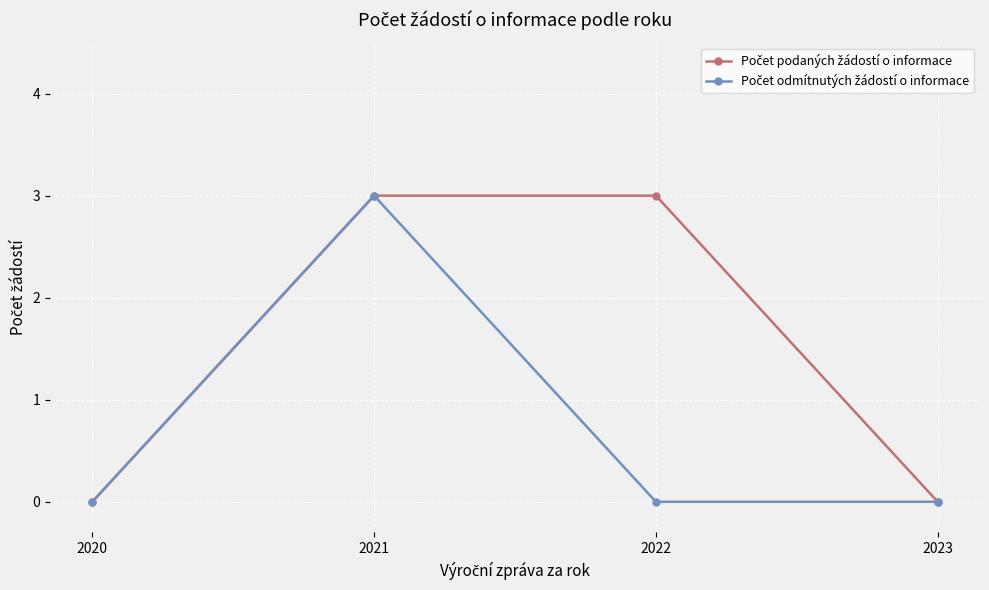

What is the maximum value shown in the chart?

3